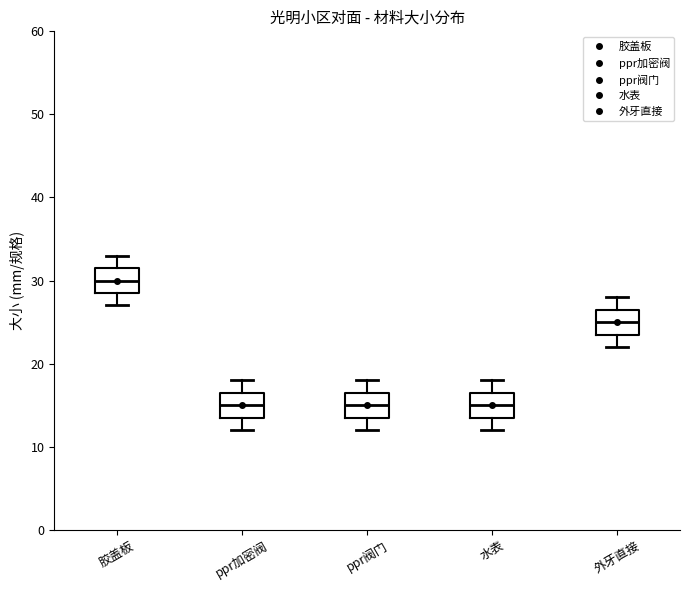

Reading left to right, transcribe this box plot: for each box, give where its median line is, the range the box spans, and where its two whiskers end, as read against the y-axis. The values are not printed on the chart, so give them approximately, as read against the axis.

胶盖板: median 30, box 29 to 32, whiskers 27 to 33
ppr加密阀: median 15, box 14 to 17, whiskers 12 to 18
ppr阀门: median 15, box 14 to 17, whiskers 12 to 18
水表: median 15, box 14 to 17, whiskers 12 to 18
外牙直接: median 25, box 24 to 27, whiskers 22 to 28